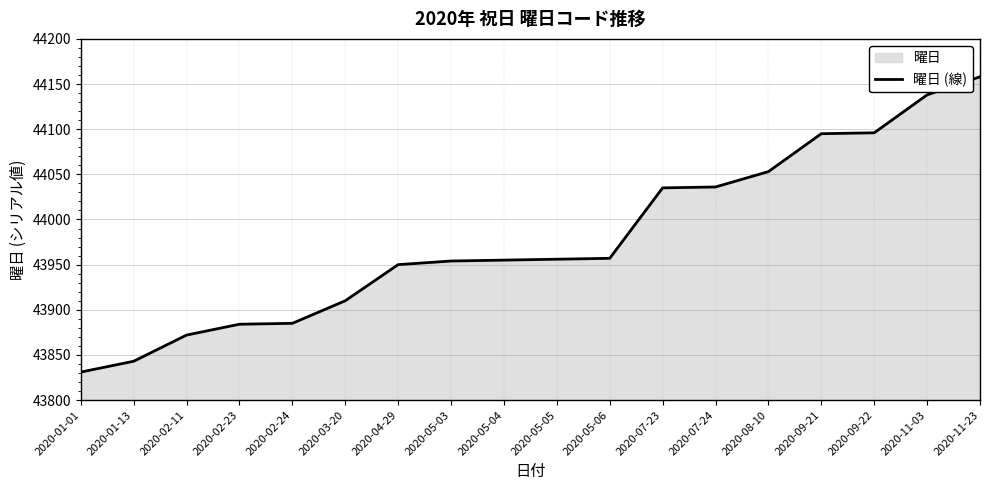

True or false: the data has more than 2 interior local peaks.

False